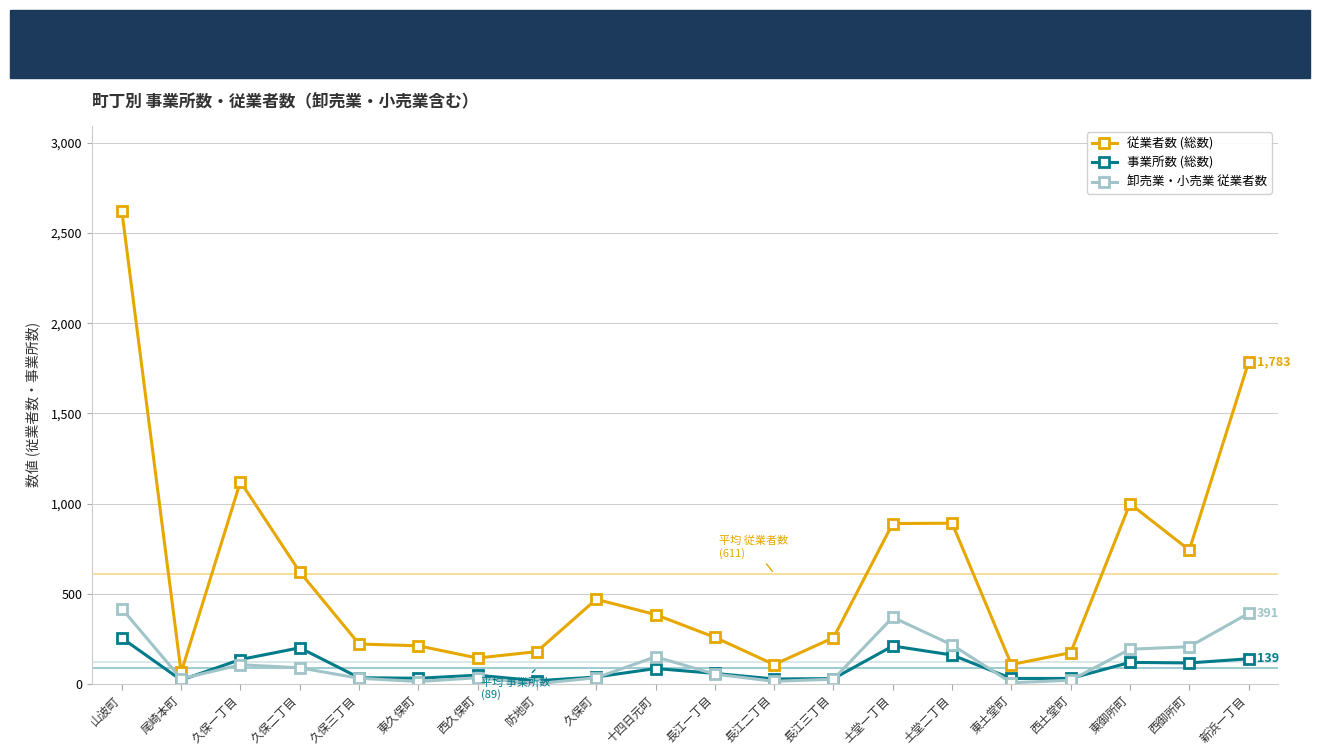

True or false: 卸売業・小売業 従業者数 has more than 1 interior local peaks.

True